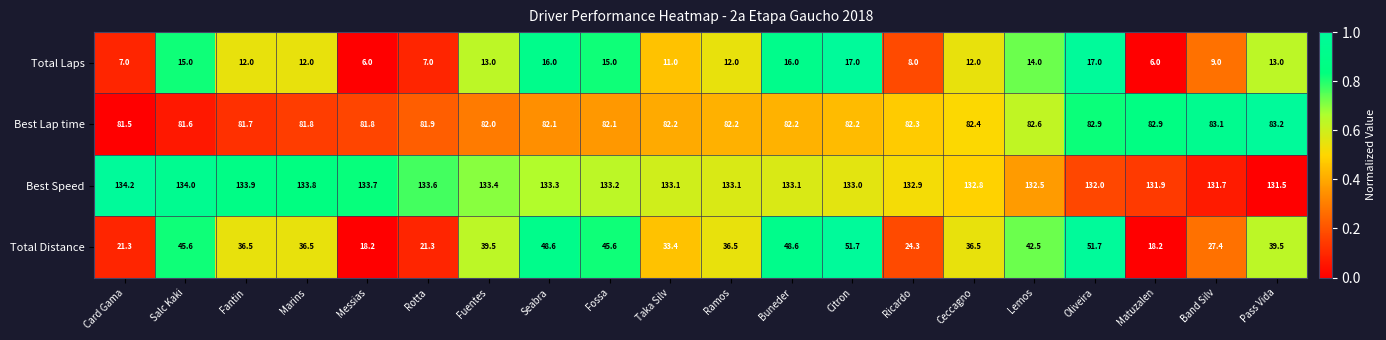

What is the lowest value of the Total Laps series?

6.0